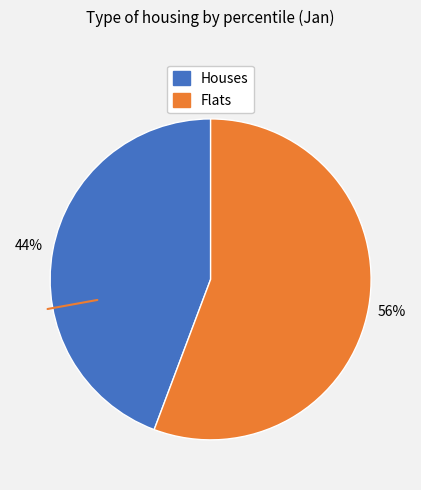

To the nearest percent, what is the average slice percentage?

50%